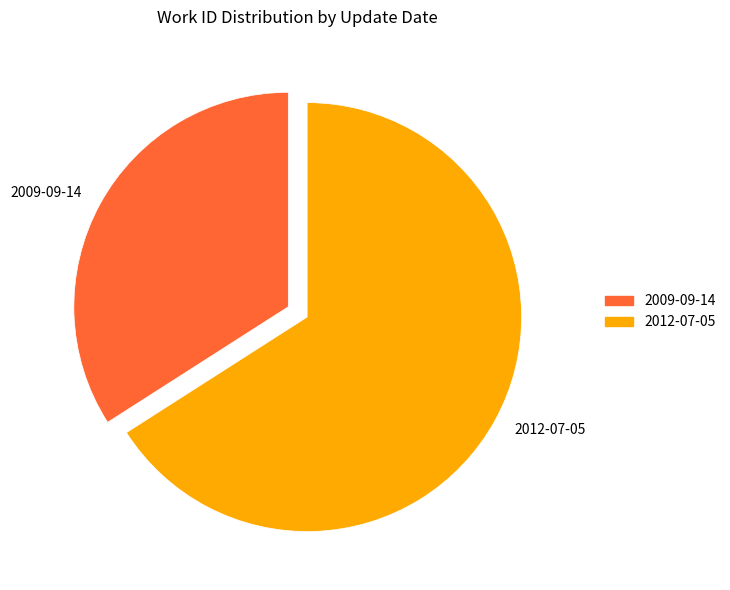

Approximately how many times larger is the value at 2012-07-05 compared to 2009-09-14?

1.9